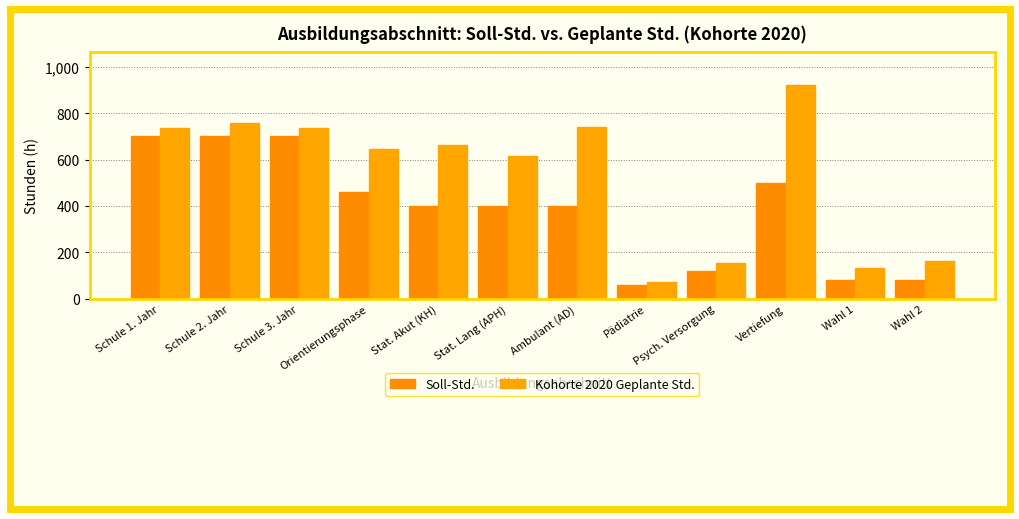

Is the value of Kohorte 2020 Geplante Std. at Pädiatrie greater than the value of Soll-Std. at Stat. Akut (KH)?

No